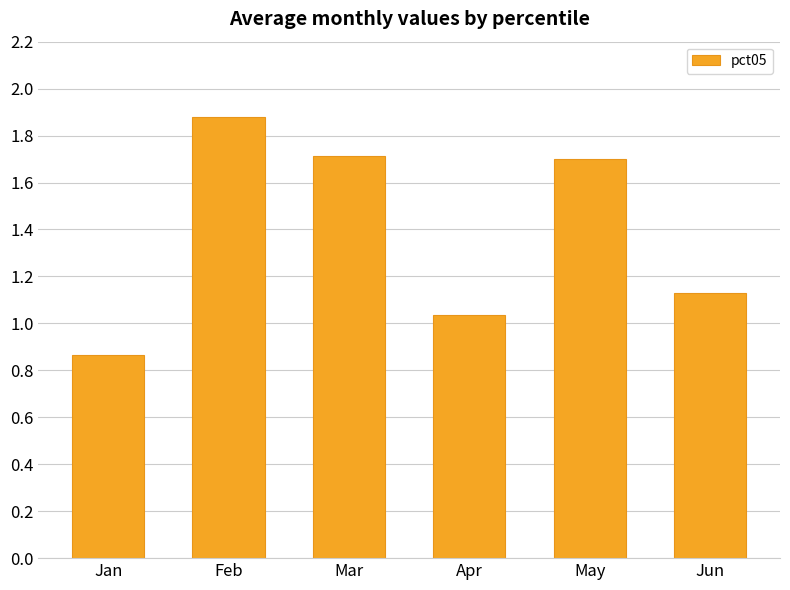

Which category has the highest value across all series?

Feb